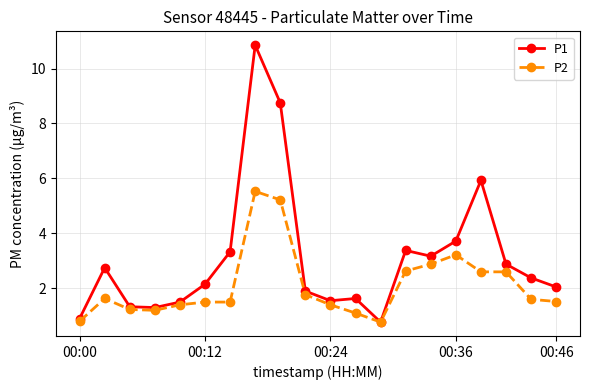

True or false: P1 has more than 0 interior local peaks.

True